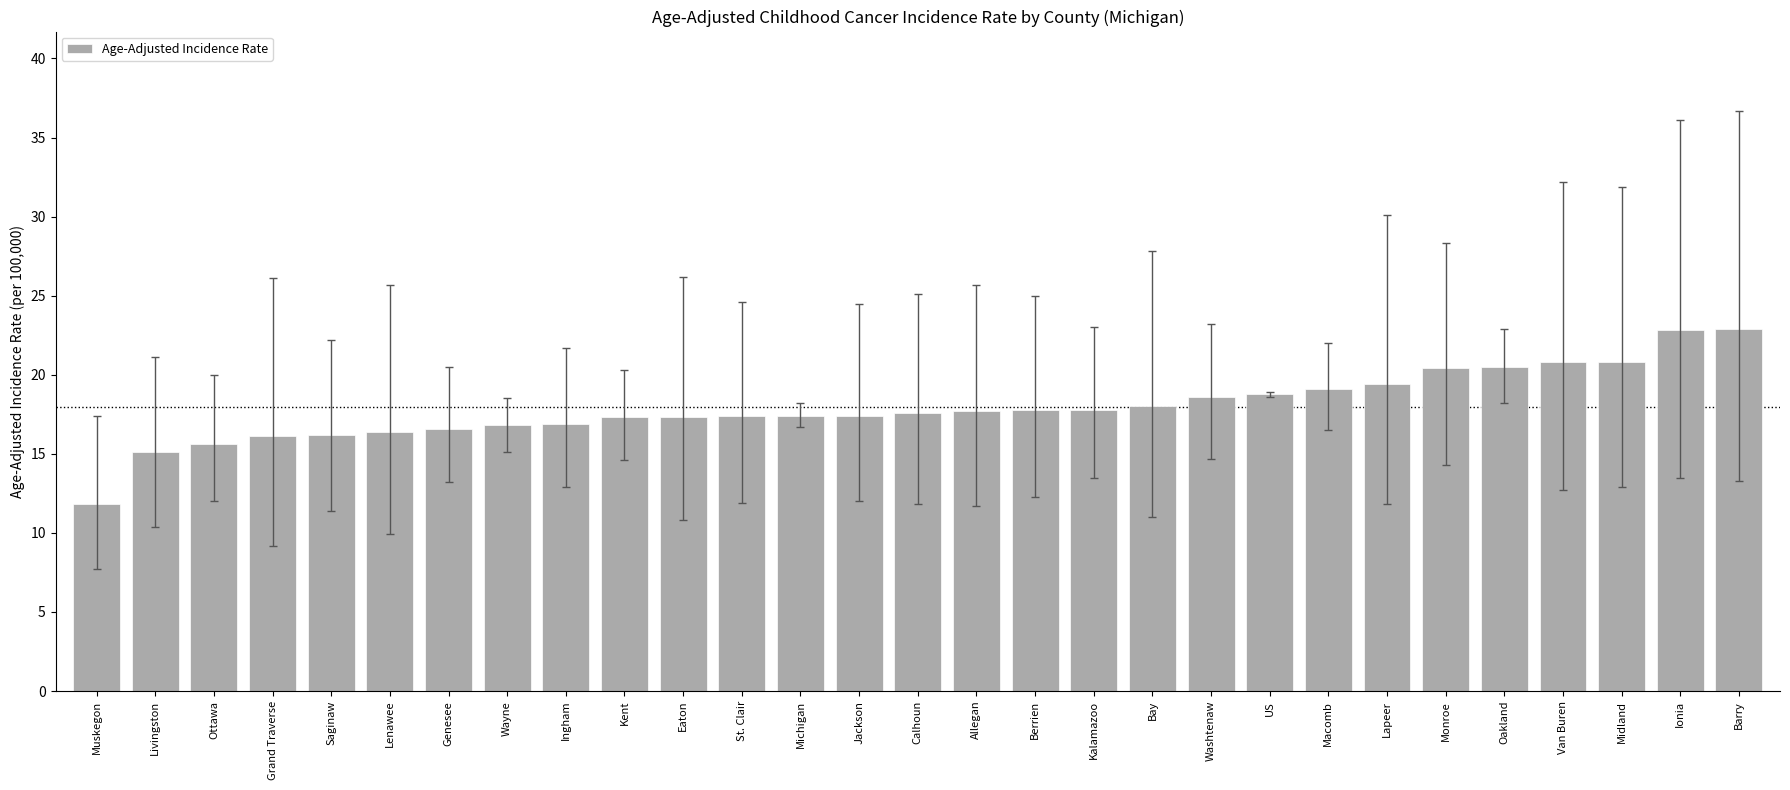

What is the sum of the values at Berrien and Van Buren?

38.6